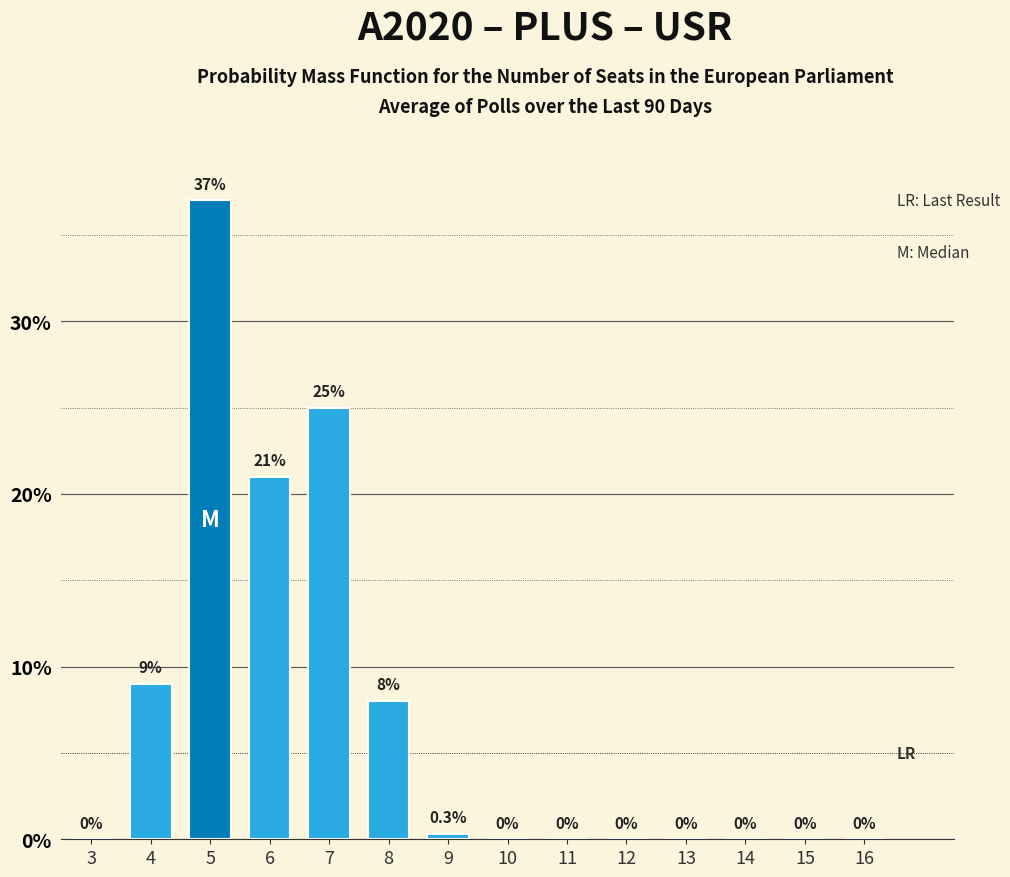

Reading right to left, transcribe all the data shown in this chart.

16=0.0	15=0.0	14=0.0	13=0.0	12=0.0	11=0.0	10=0.0	9=0.3	8=8.0	7=25.0	6=21.0	5=37.0	4=9.0	3=0.0